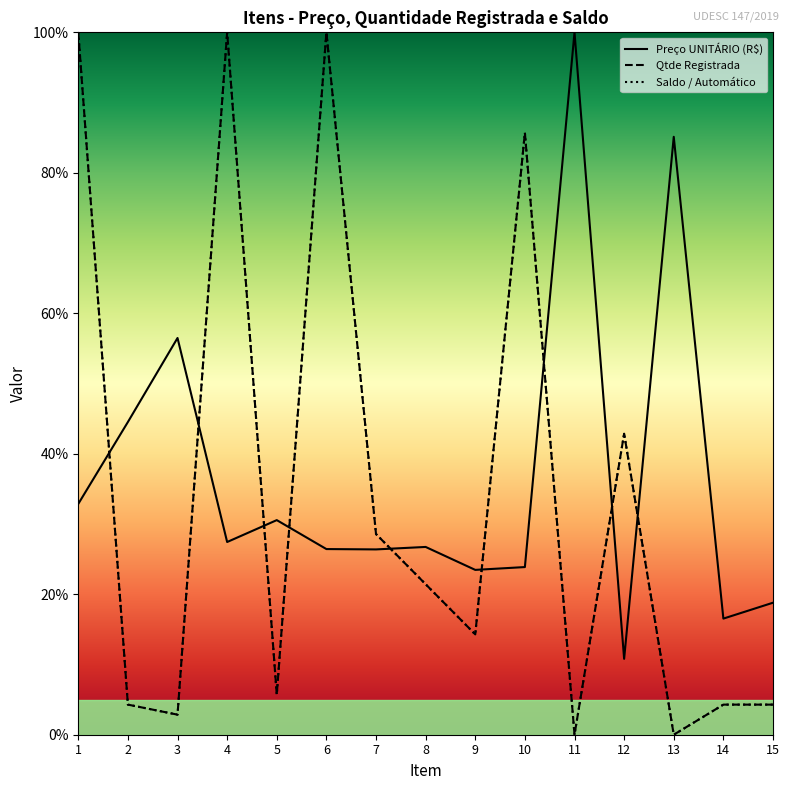

What are all the series names shown in the legend?

Preço UNITÁRIO (R$), Qtde Registrada, Saldo / Automático